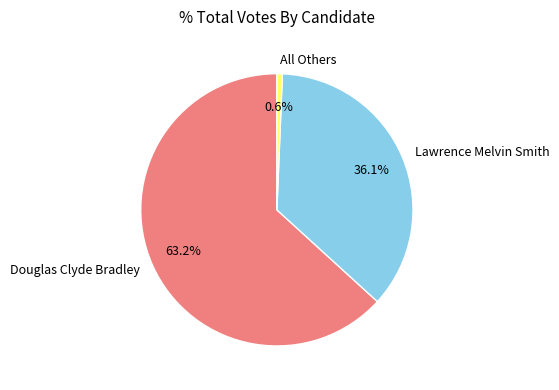

Which category has the smallest portion of the pie?

All Others